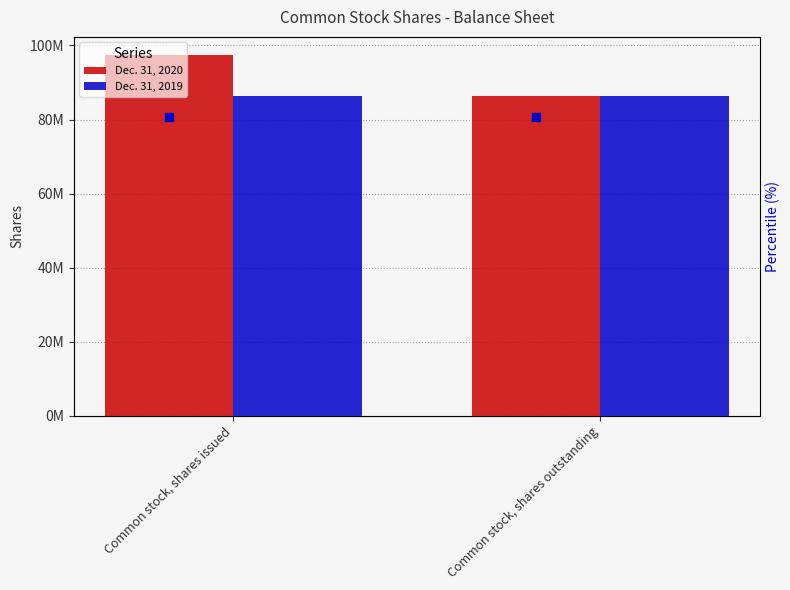

Which series reaches the minimum Y coordinate?

Dec. 31, 2020